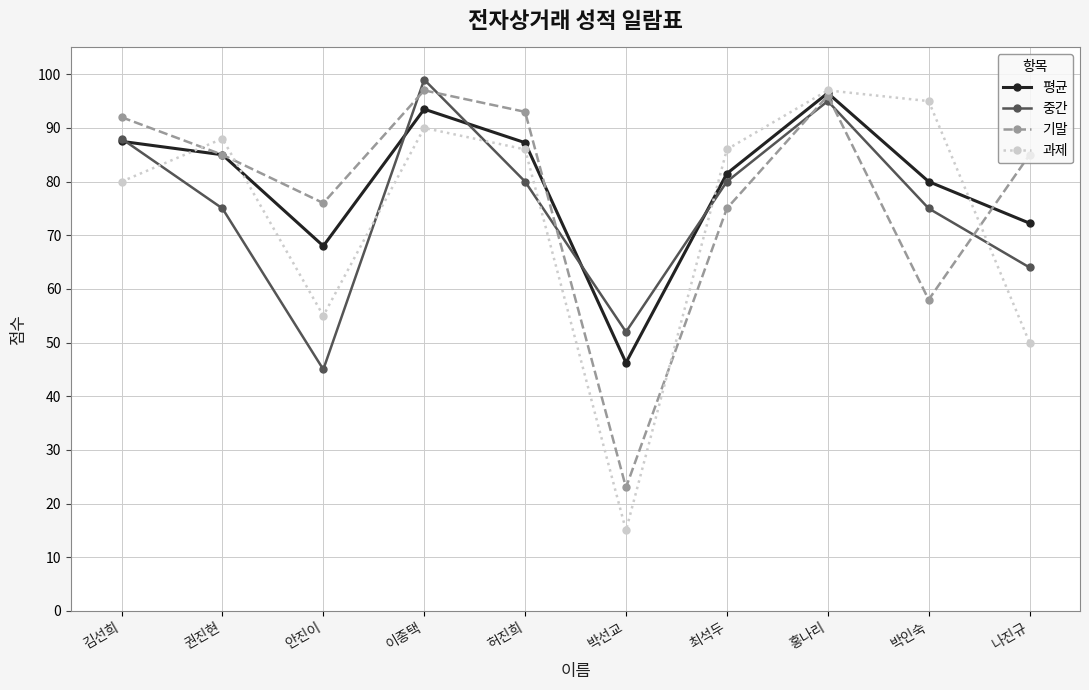

Is it true that 평균 equals 47.1 at 권진현?

False